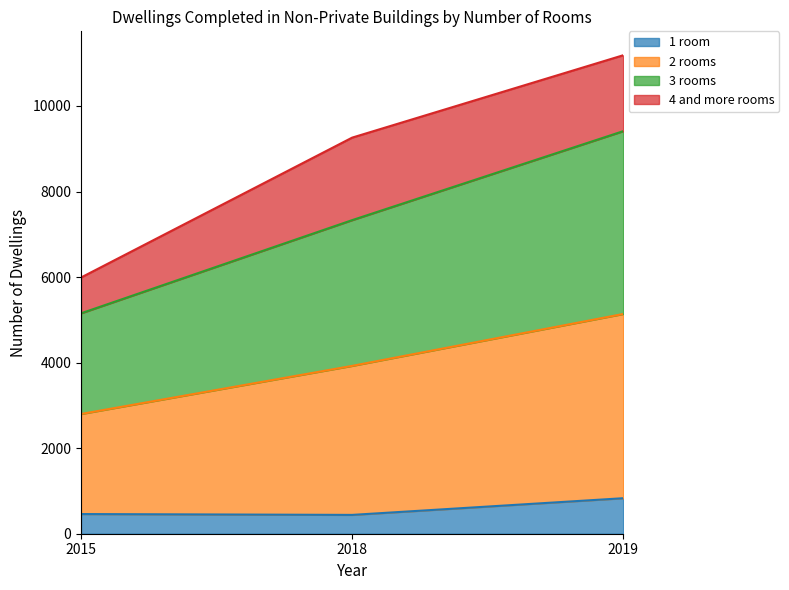

What is the value of the 3 rooms point at the 2nd from the left?

7331